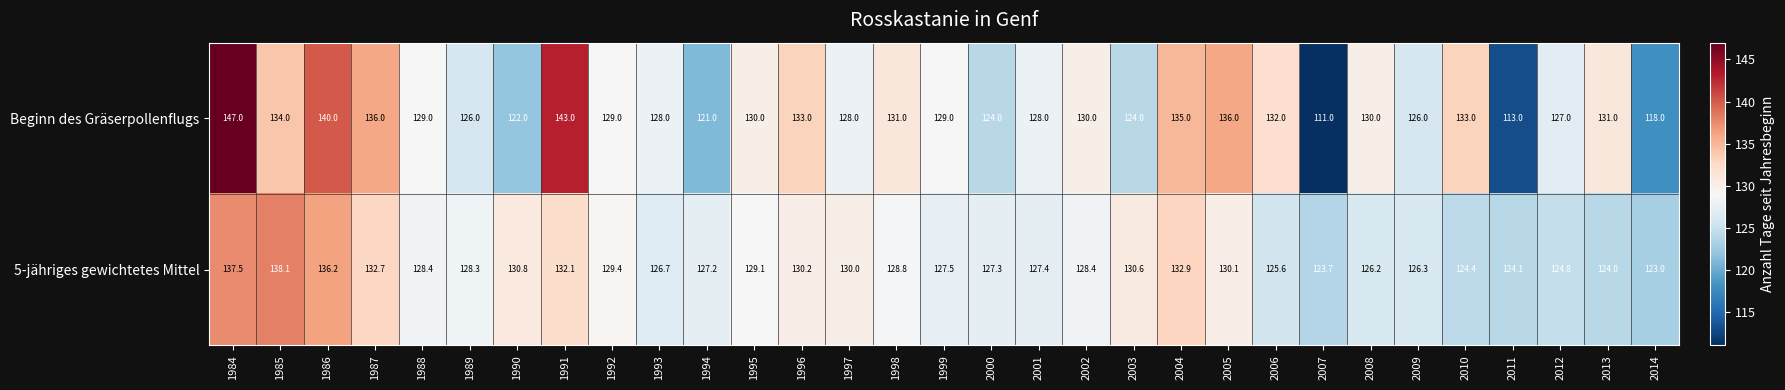

What is the maximum value for Beginn des Gräserpollenflugs?

147.0